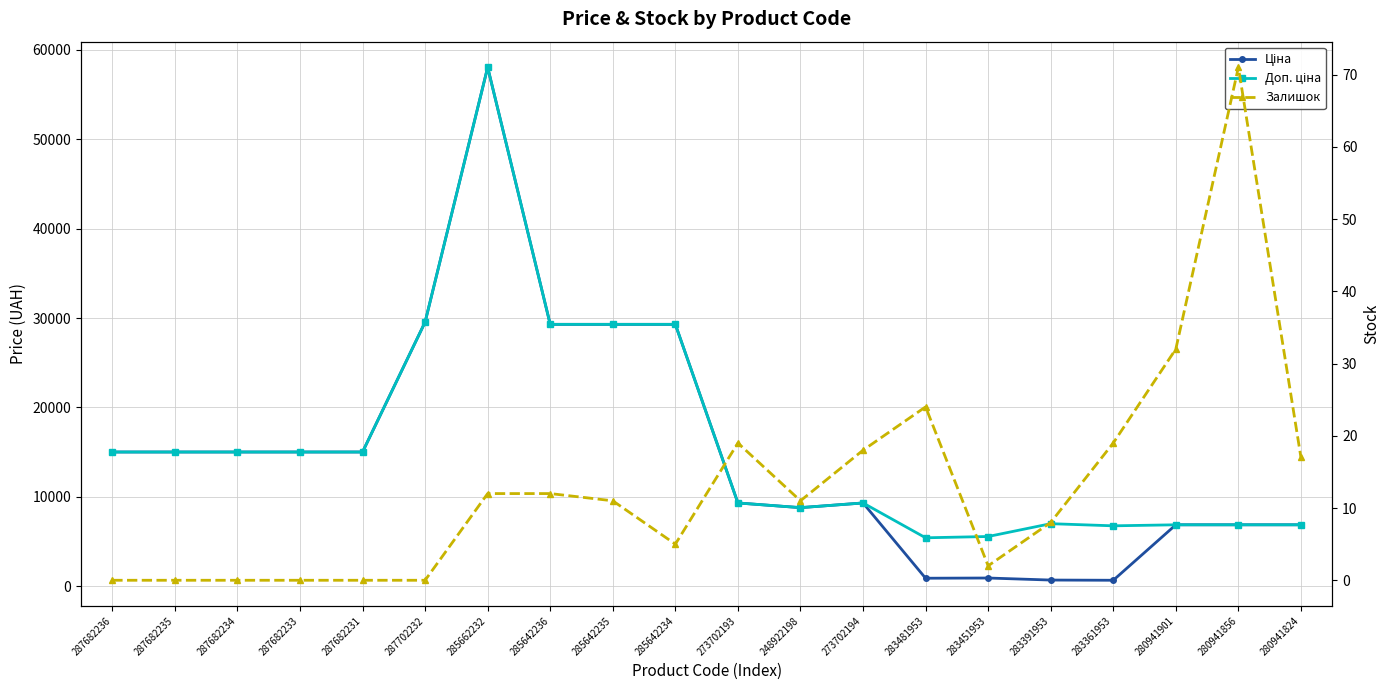

True or false: Доп. ціна and Залишок cross at least once.

False